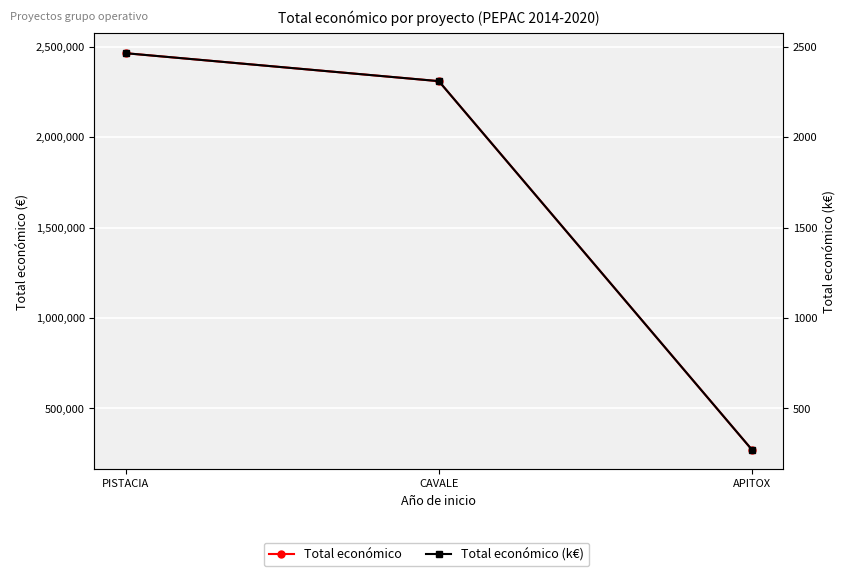

How many lines are shown in the chart?

2